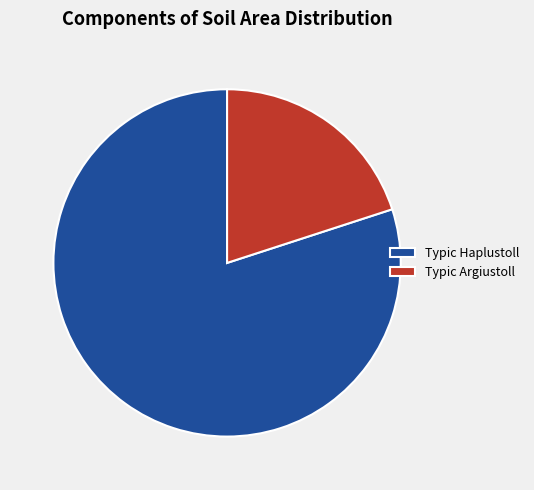

Count the number of slices in the pie.

2